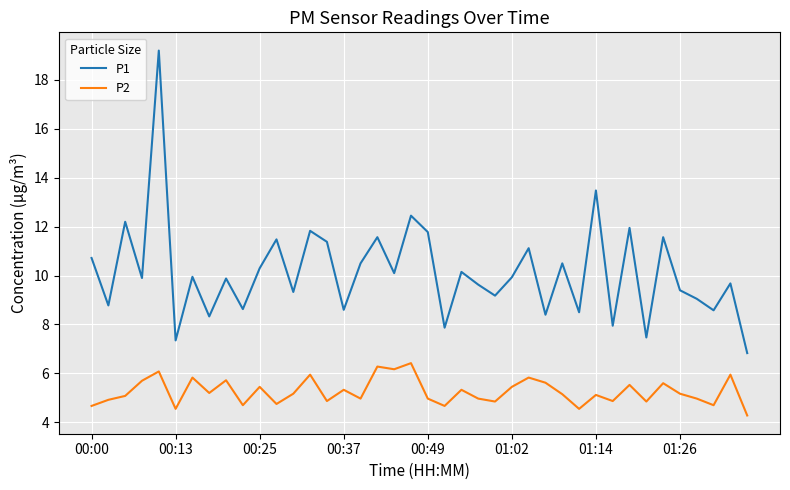

List the series in order of their peak value, lowest first.

P2, P1